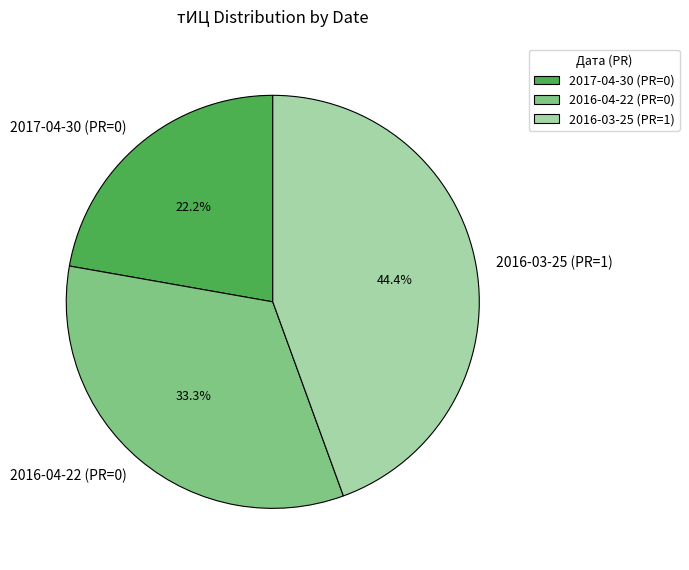

To the nearest percent, what is the average slice percentage?

33%